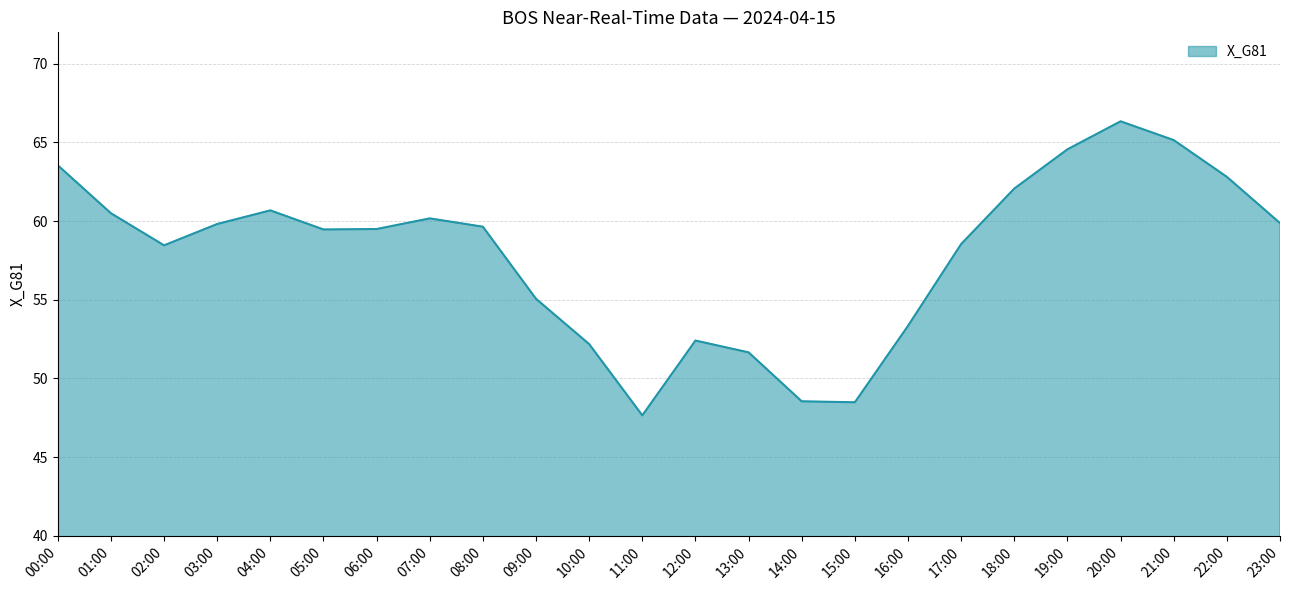

Approximately how many times larger is the value at 00:00 compared to 22:00?

1.0